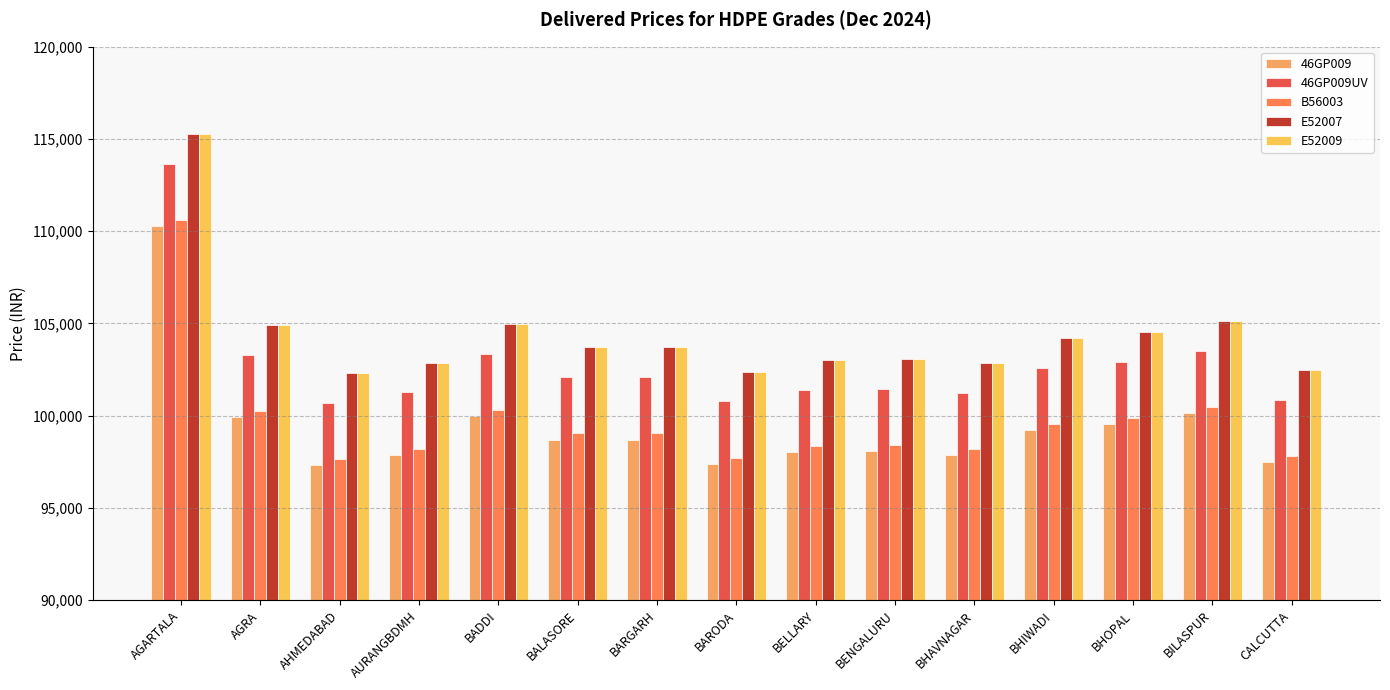

At how many categories does at least one series exceed 113066?

1